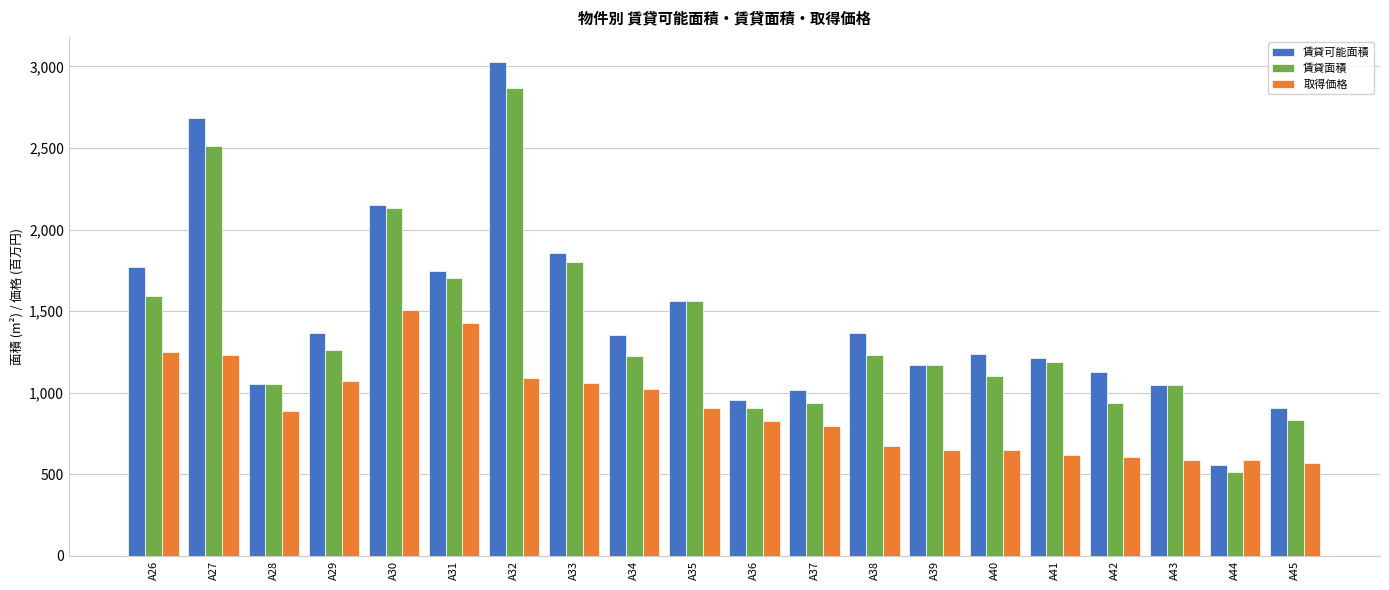

What is the spread (max minus min) of values at A41?

590.7